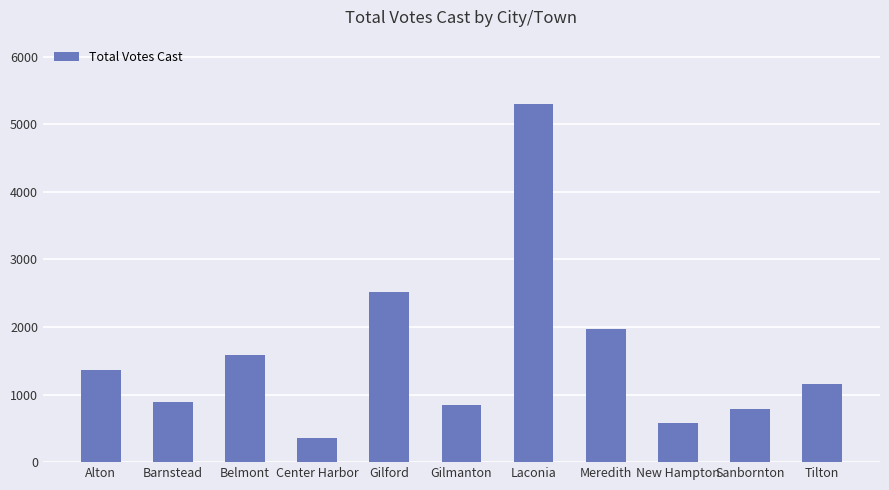

What is the value of the 2nd bar from the left?

884